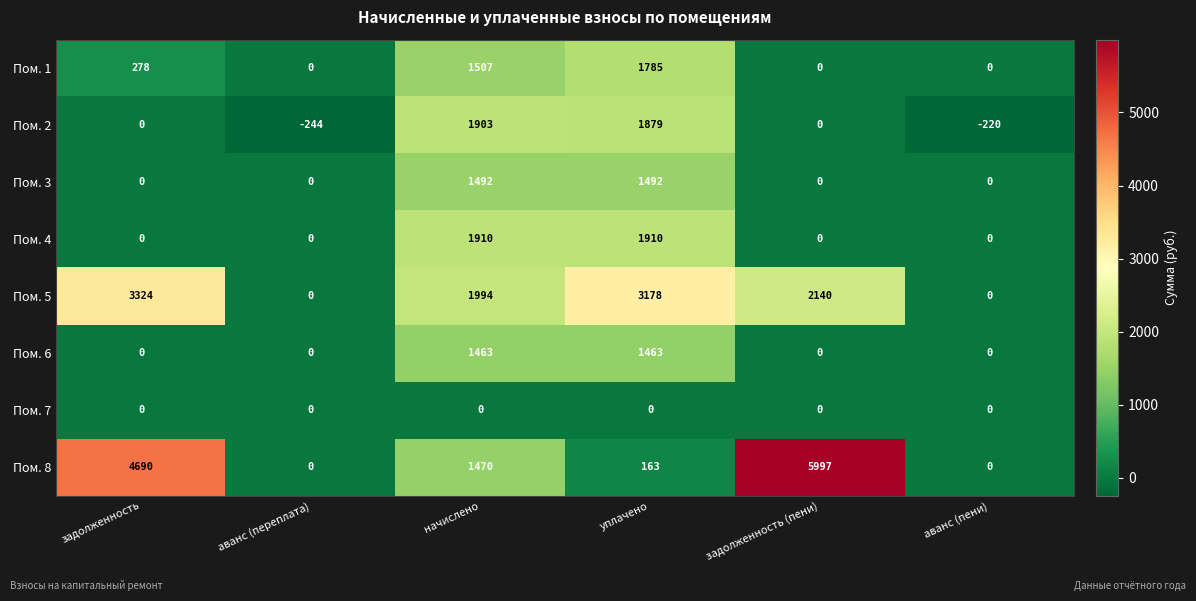

What is the greatest value displayed?

5997